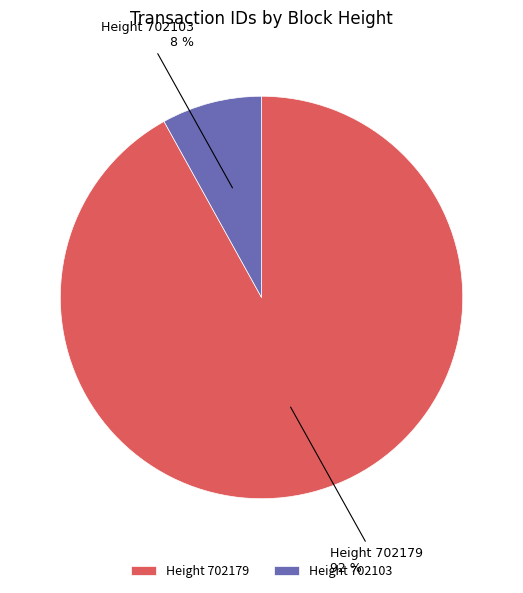

True or false: Height 702103 accounts for 20% of the total.

False